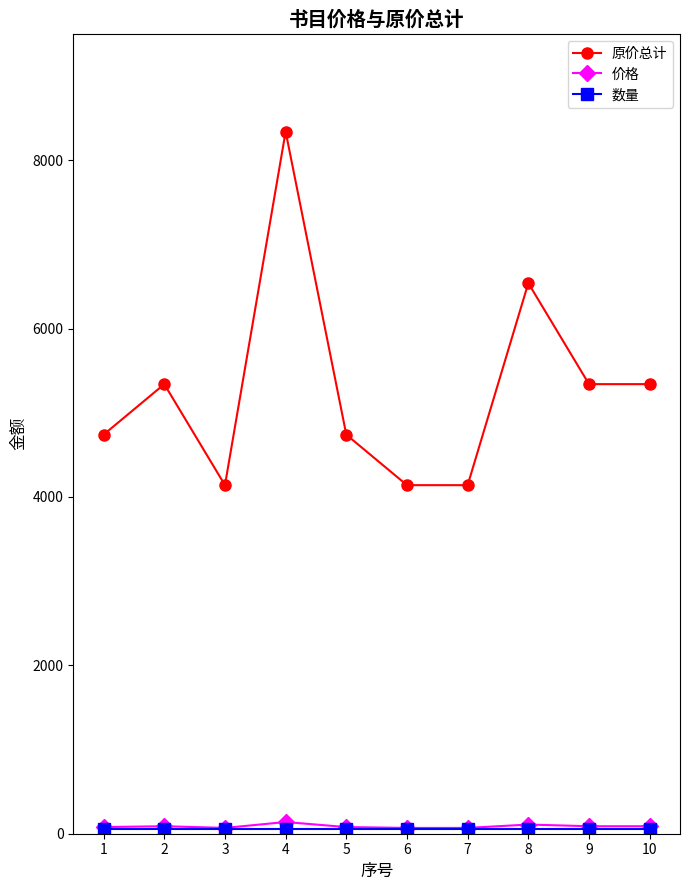

What is the highest value of the 原价总计 series?

8340